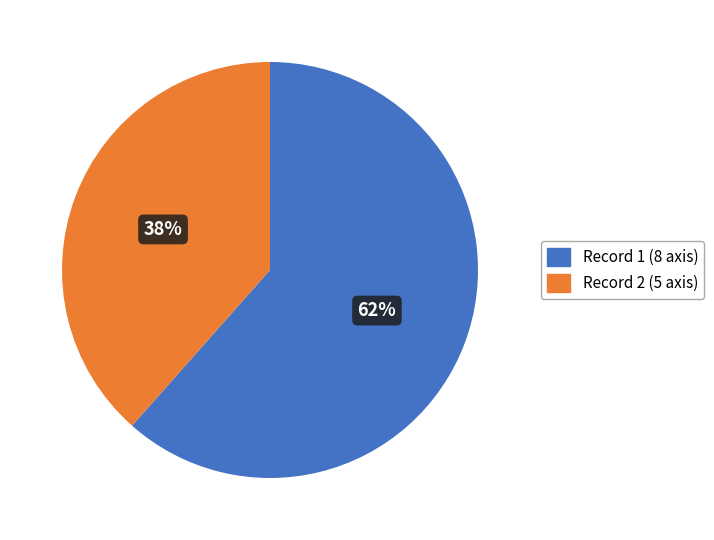

Count the number of slices in the pie.

2